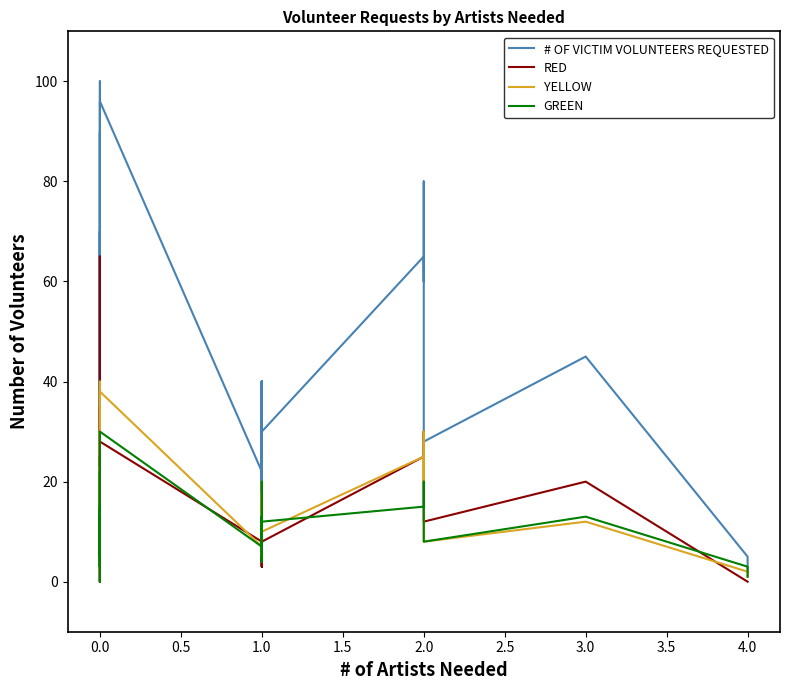

Is it true that RED equals 40 at 2.0?

False